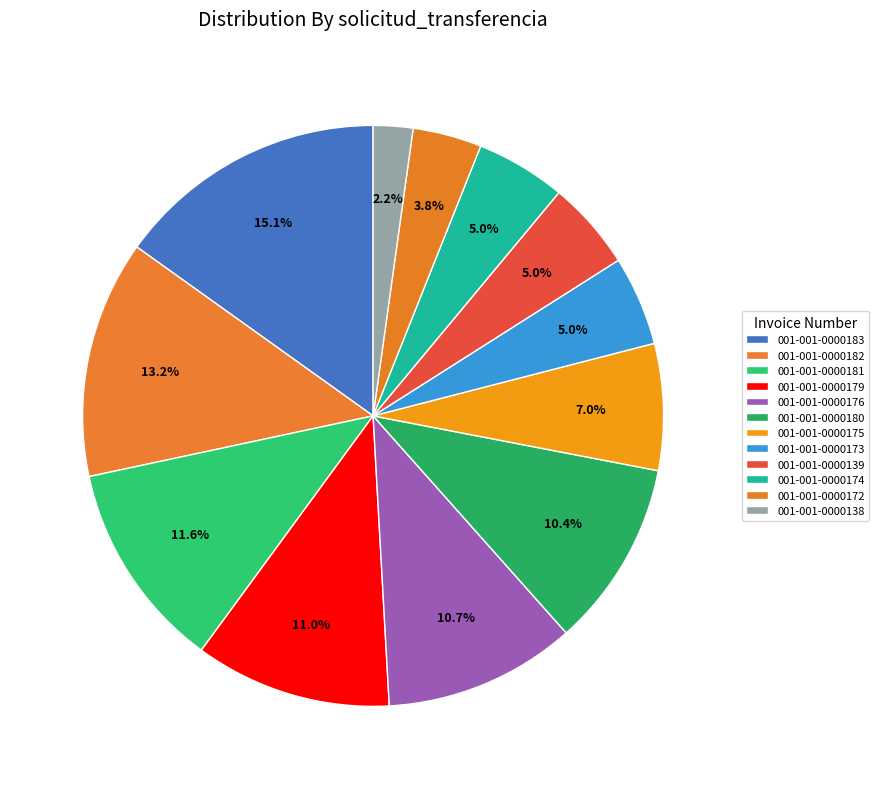

The 001-001-0000173 slice represents 14% of the pie. True or false?

False